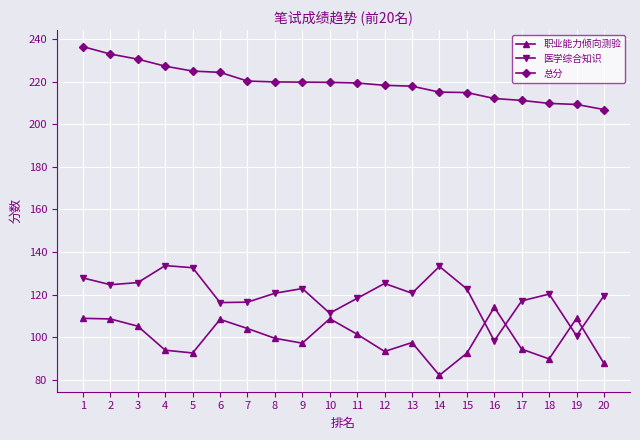

How many lines are shown in the chart?

3